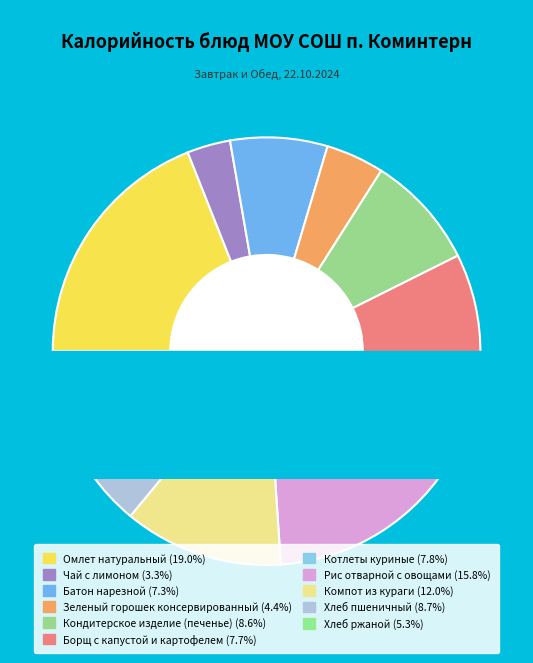

What percentage is the Омлет натуральный slice, to the nearest percent?

19%